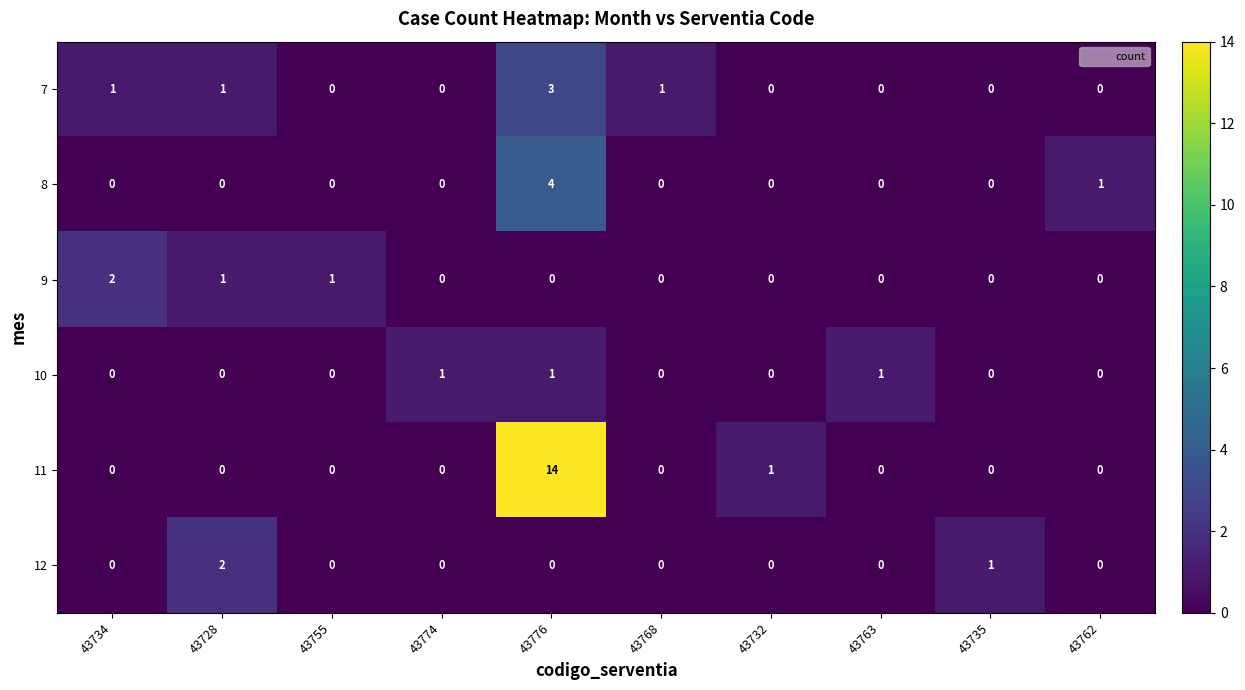

Is it true that 12 equals 0 at 43734?

True